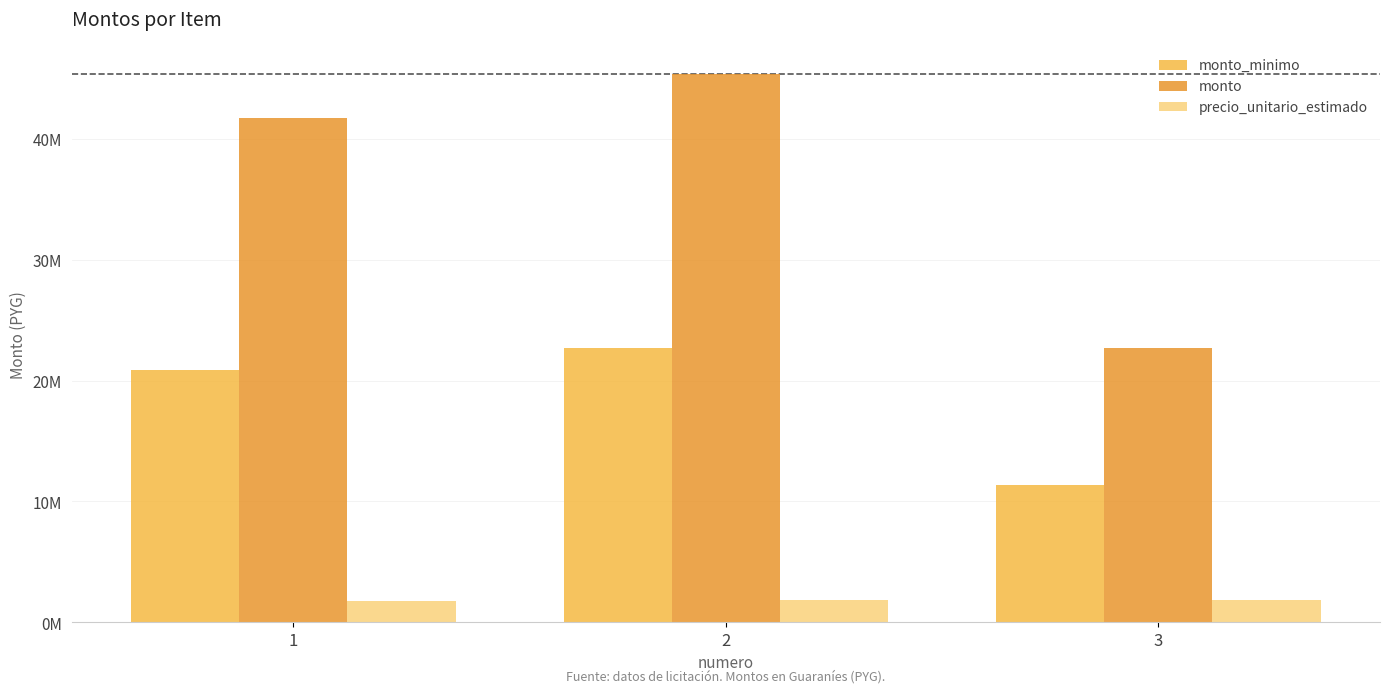

What value does the monto series have at 2?

45390000